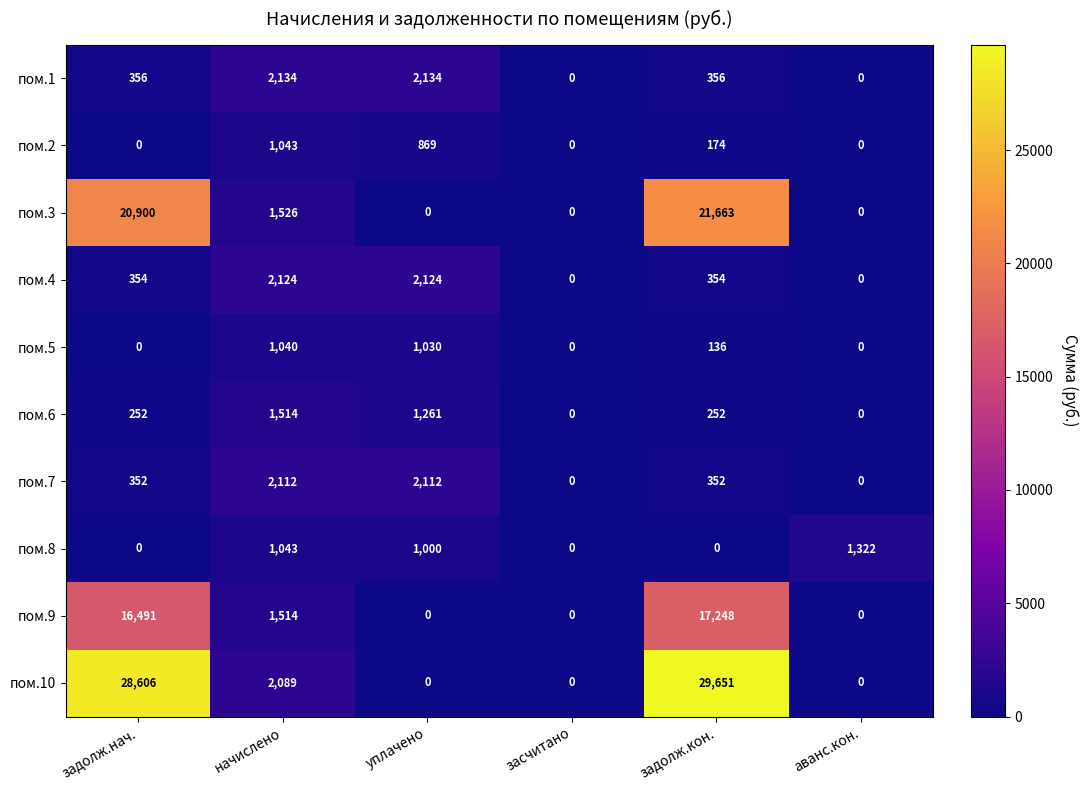

At which category is the sum across all series the highest?

задолж.кон.